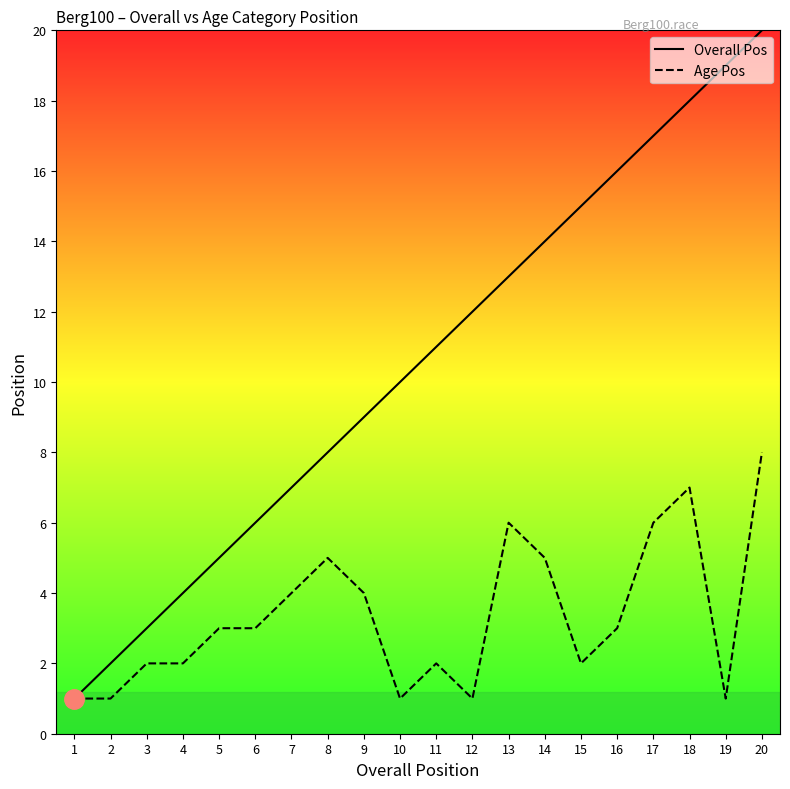

Rank the categories by Overall Pos value from highest to lowest.

20, 19, 18, 17, 16, 15, 14, 13, 12, 11, 10, 9, 8, 7, 6, 5, 4, 3, 2, 1